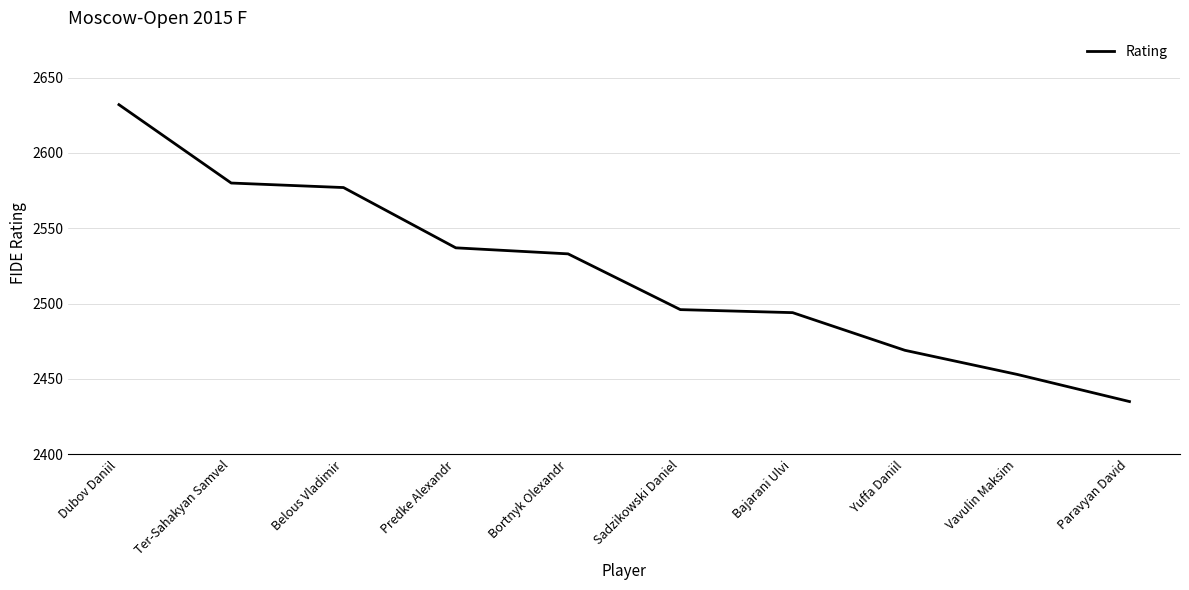

What is the average value?

2521